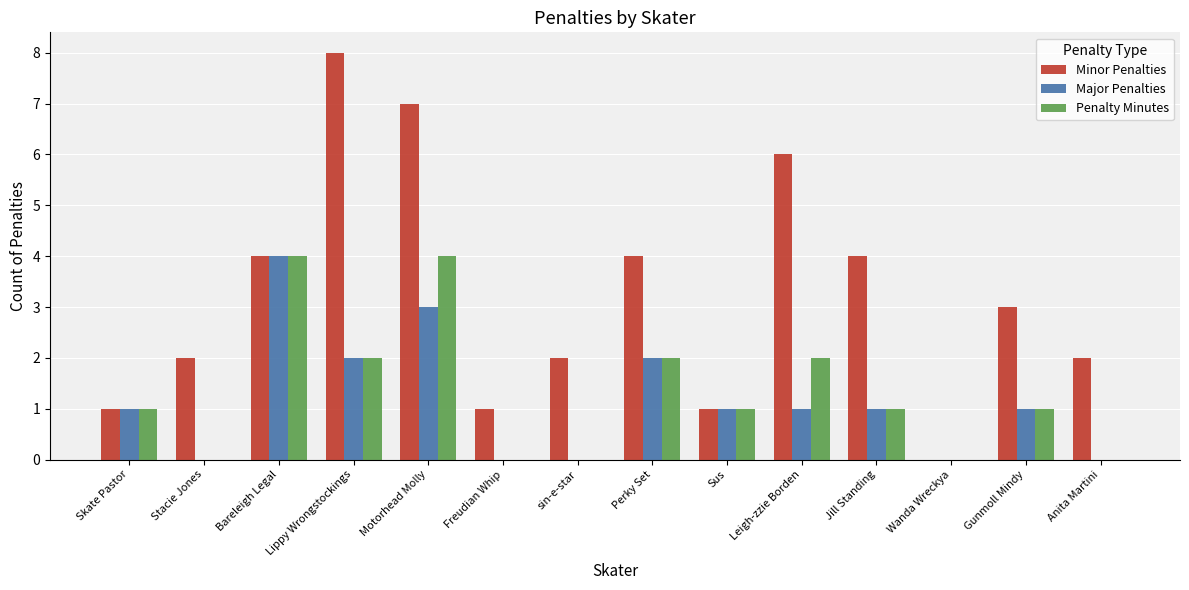

What is the greatest value displayed?

8